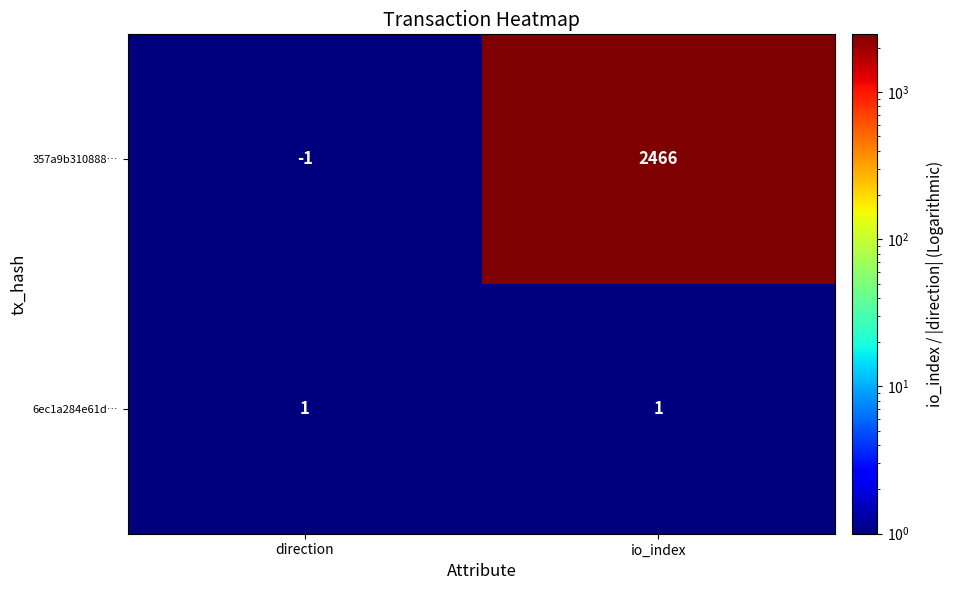

Between direction and io_index, which series saw the biggest shift?

357a9b310888…